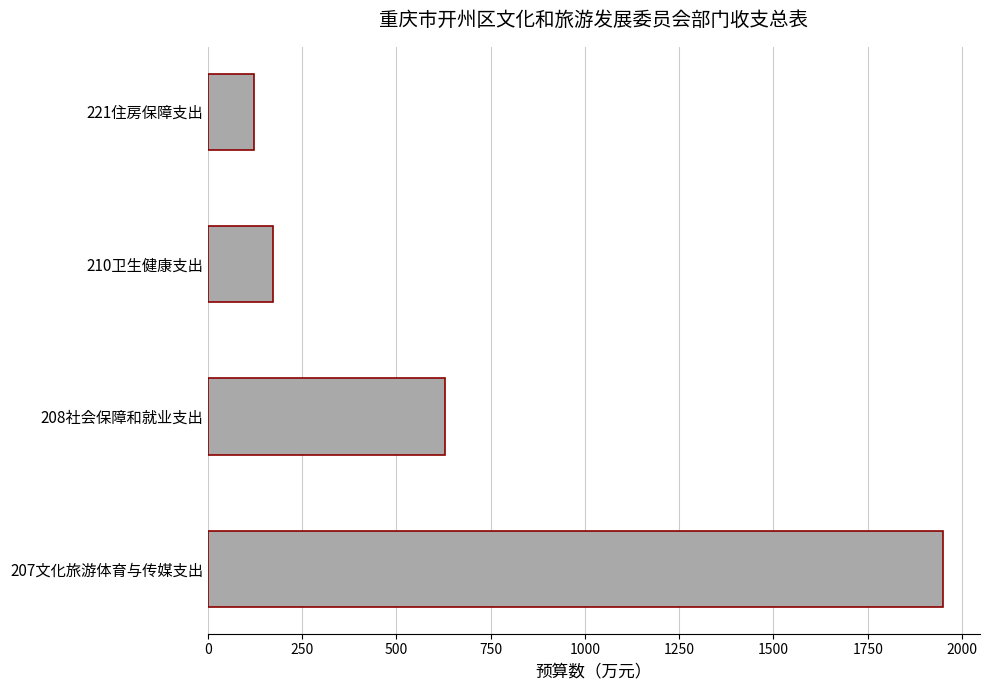

The value at 210卫生健康支出 is 272.8. True or false?

False